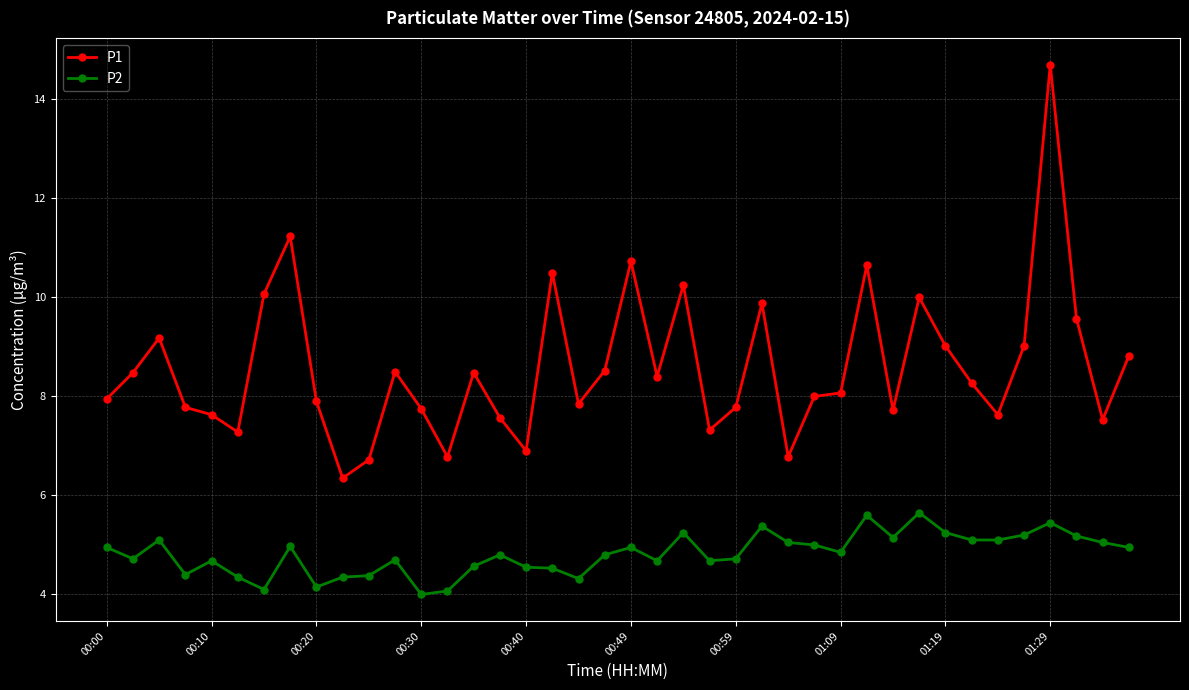

How many data points does each series have?

40